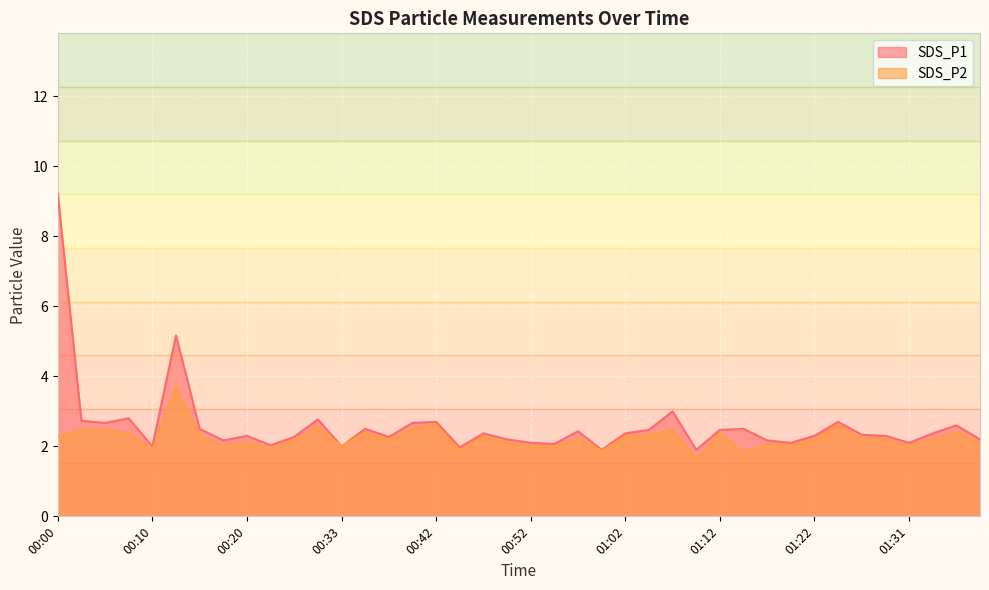

Rank the series by their average value, from lowest to highest.

SDS_P2, SDS_P1